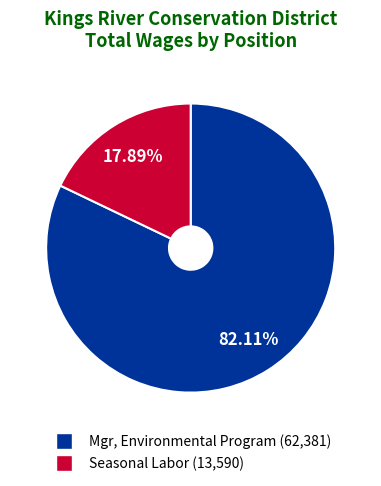

What is the total percentage of Mgr, Environmental Program and Seasonal Labor?

100.0%